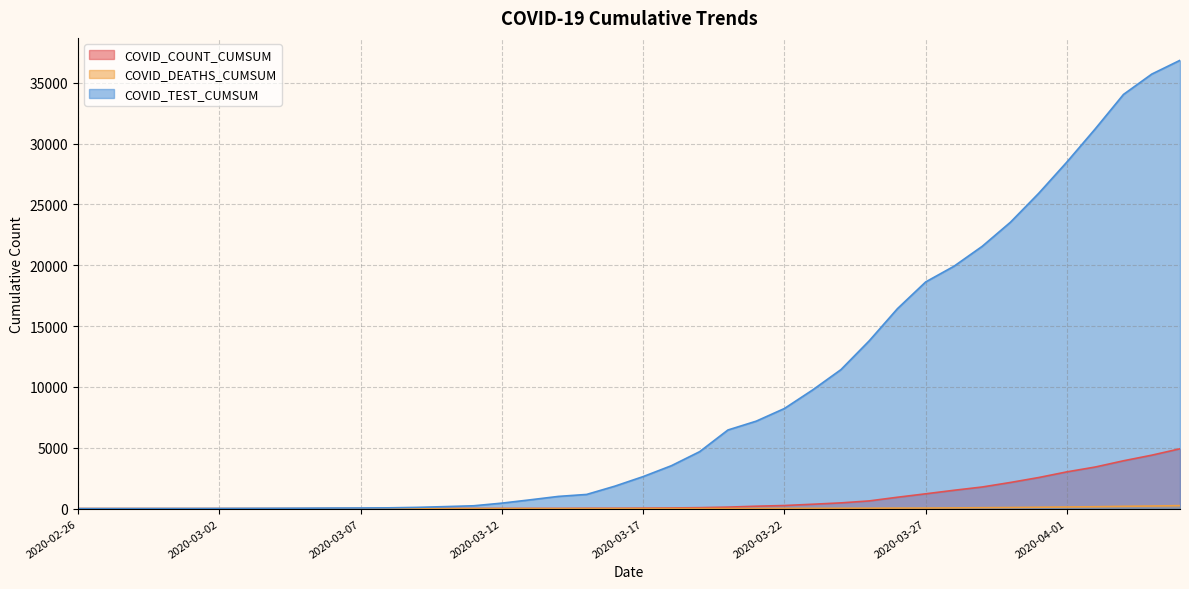

At which category is the sum across all series the highest?

2020-04-05